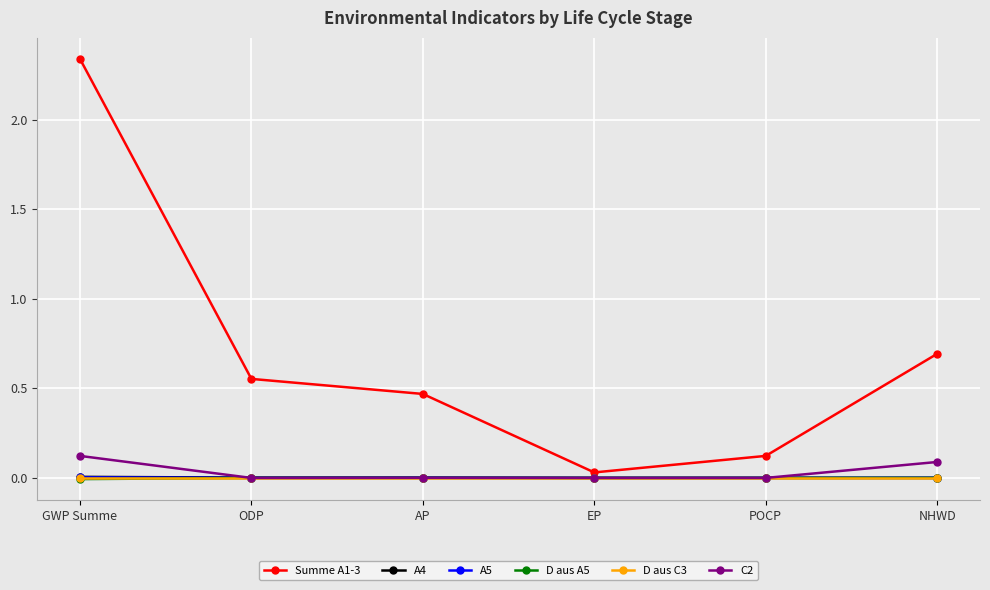

What is the label of the 3rd point from the right?

EP